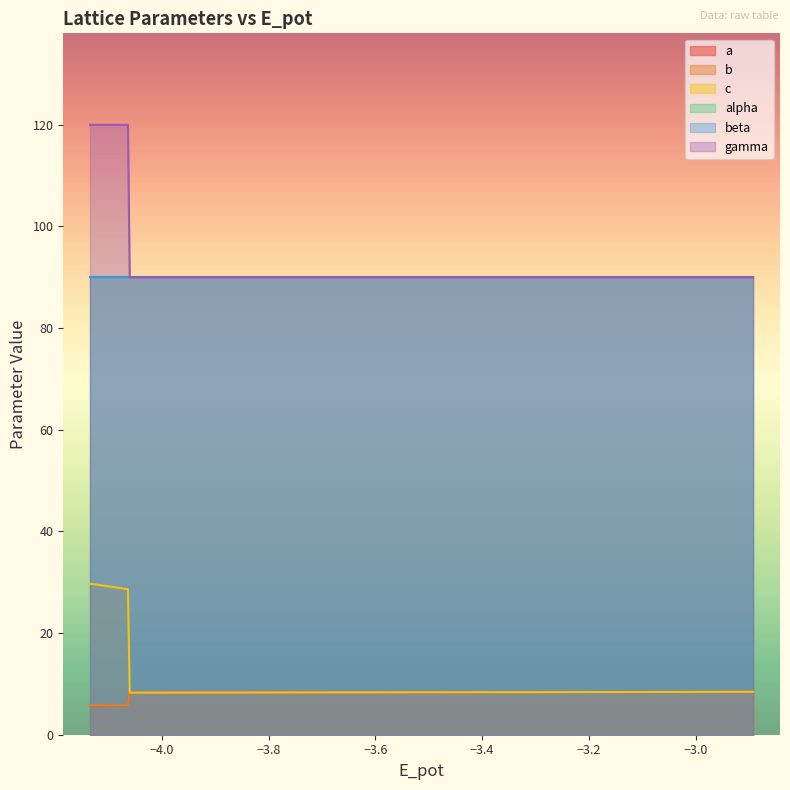

What is the difference between the maximum and minimum values in the gamma series?

30.0